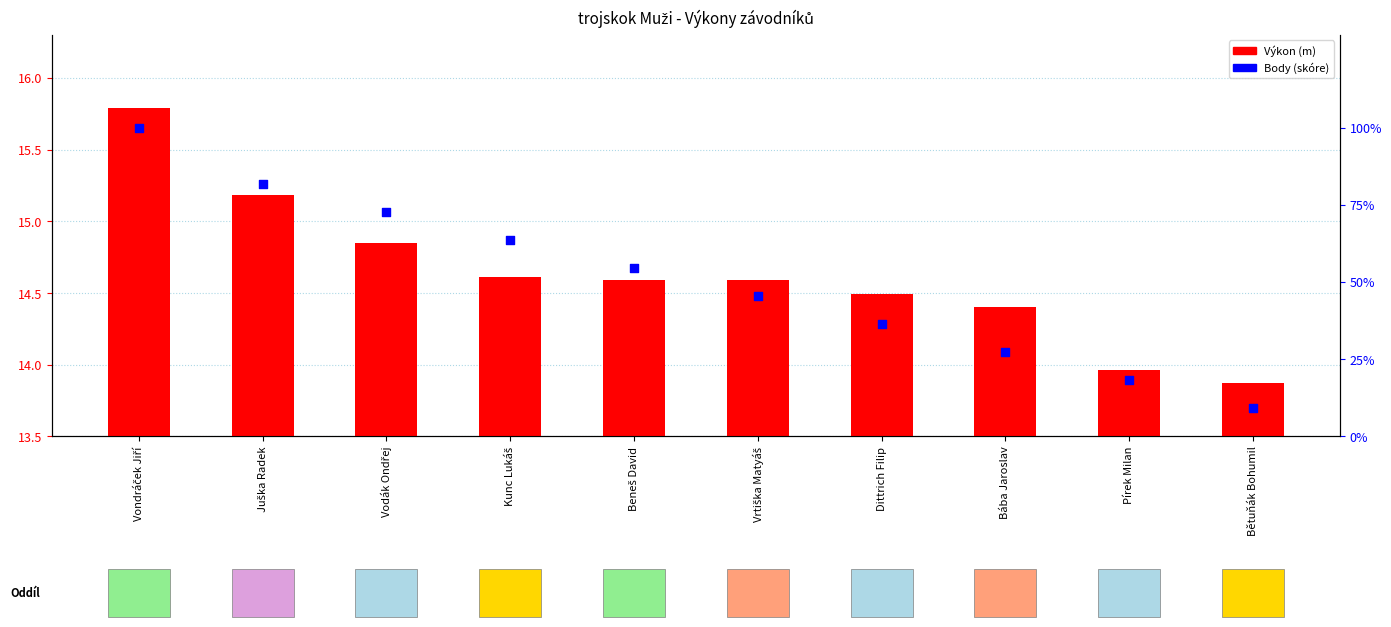

Which series reaches the minimum Y coordinate?

Výkon (m)